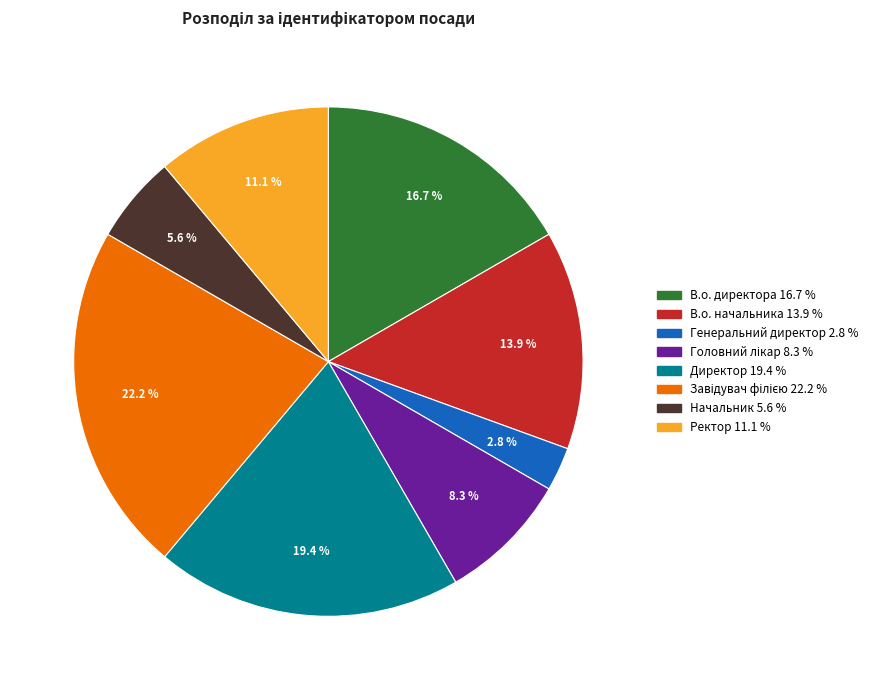

To the nearest percent, what is the difference between the В.о. директора and Директор slice percentages?

3%